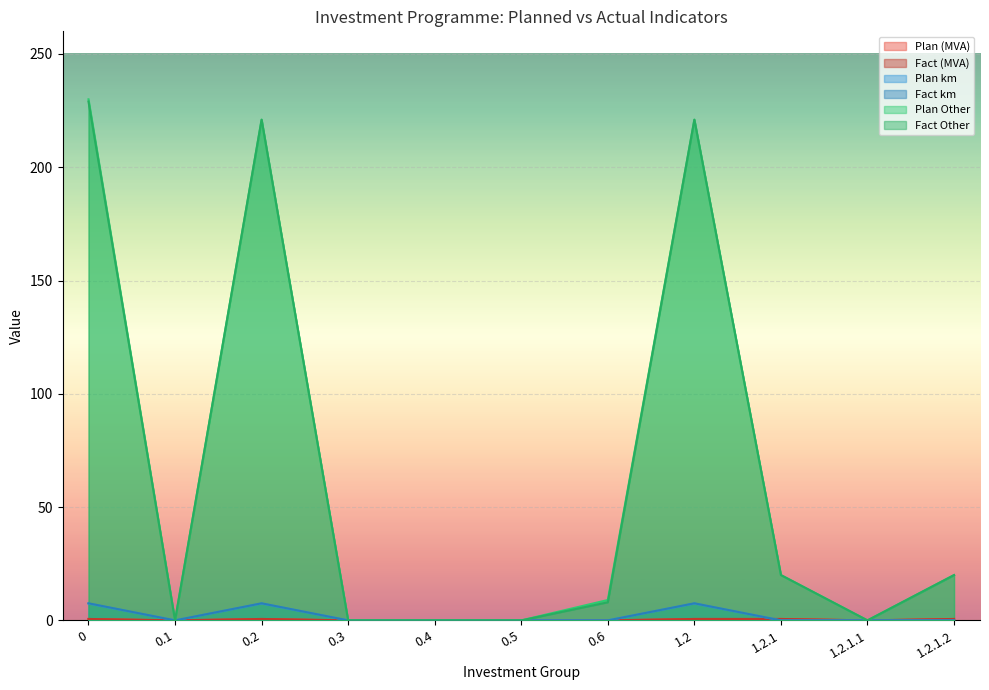

What is the sum of the Plan Other values at 1.2 and 1.2.1.1?

221.0